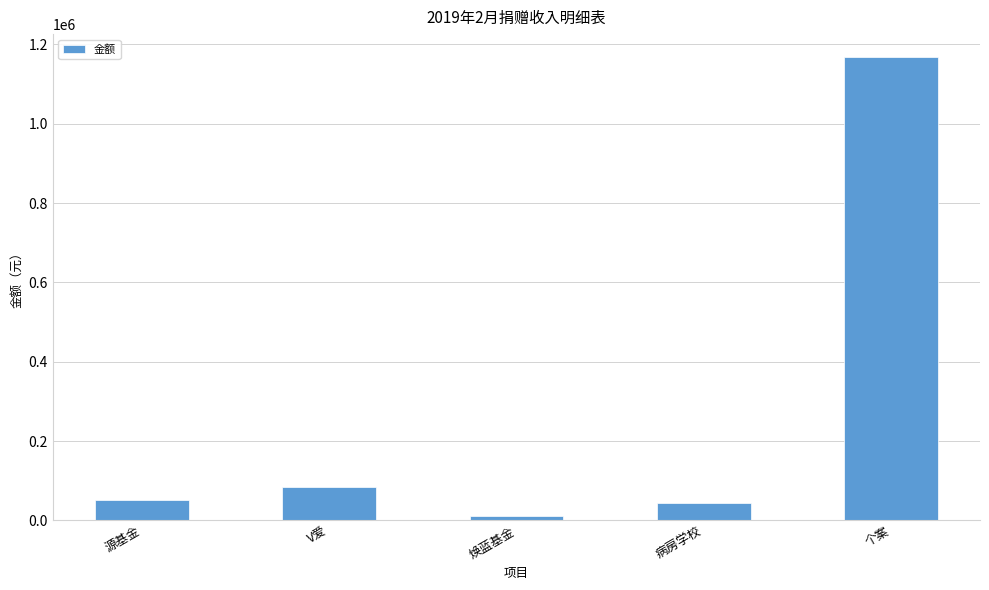

What is the sum of the values at V爱 and 病房学校?

127394.5